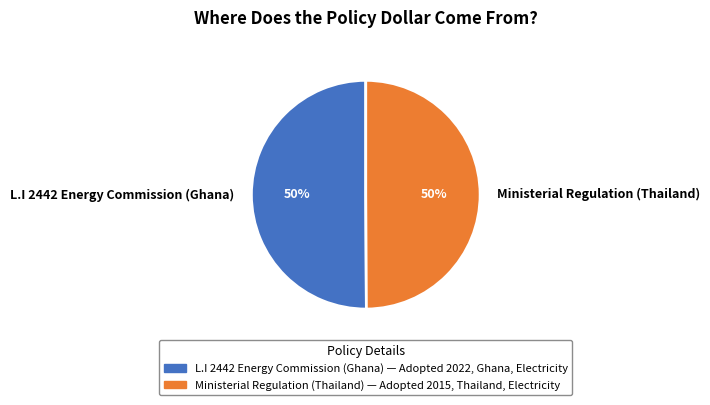

Count the number of slices in the pie.

2